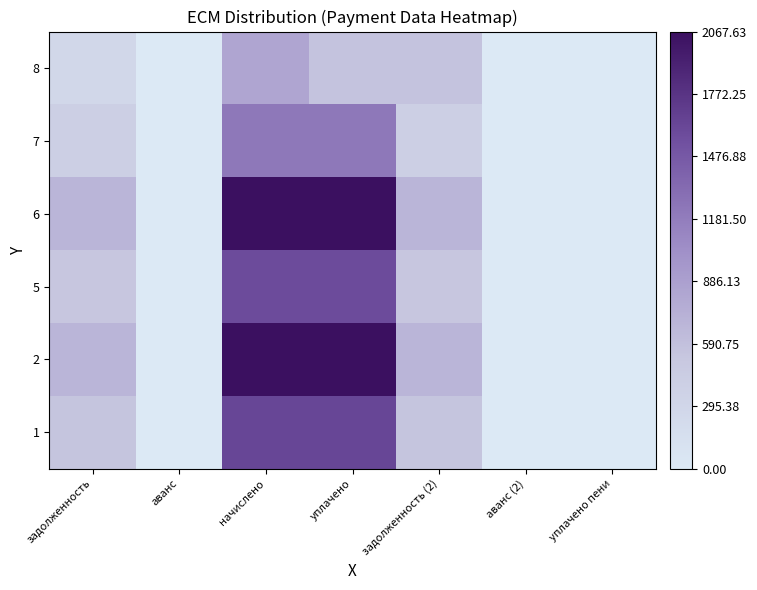

Reading left to right, transcribe all the data shown in this chart.

1: задолженность=543.8	аванс=0.0	начислено=1631.4	уплачено=1631.4	задолженность (2)=543.8	аванс (2)=0.0	уплачено пени=0.0
2: задолженность=689.2	аванс=0.0	начислено=2067.6	уплачено=2067.6	задолженность (2)=689.2	аванс (2)=0.0	уплачено пени=0.0
5: задолженность=530.4	аванс=0.0	начислено=1591.0	уплачено=1591.0	задолженность (2)=530.4	аванс (2)=0.0	уплачено пени=0.0
6: задолженность=686.8	аванс=0.0	начислено=2060.3	уплачено=2060.3	задолженность (2)=686.8	аванс (2)=0.0	уплачено пени=0.0
7: задолженность=408.1	аванс=0.0	начислено=1224.5	уплачено=1224.5	задолженность (2)=408.1	аванс (2)=0.0	уплачено пени=0.0
8: задолженность=279.7	аванс=0.0	начислено=838.8	уплачено=559.2	задолженность (2)=559.3	аванс (2)=0.0	уплачено пени=0.0